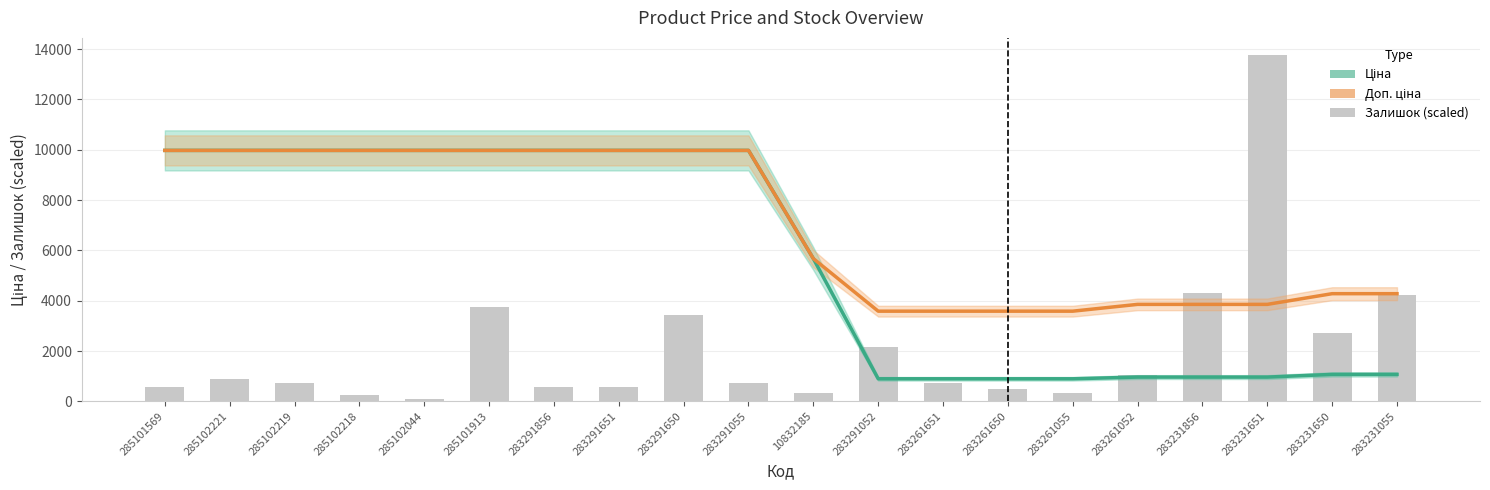

At which category is the sum across all series the highest?

285101913